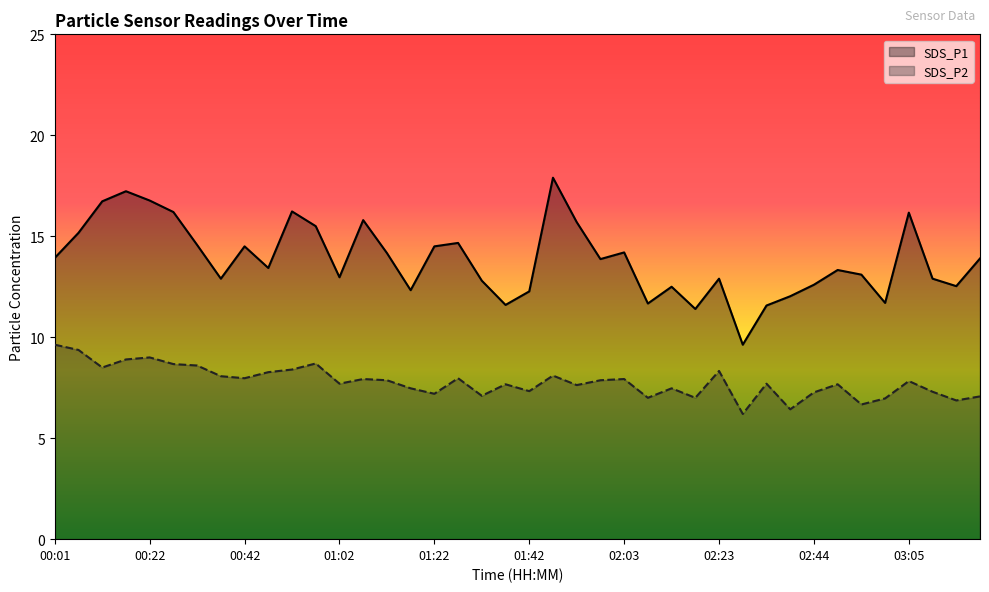

True or false: SDS_P1 has a value of 15.5 at 11.

True